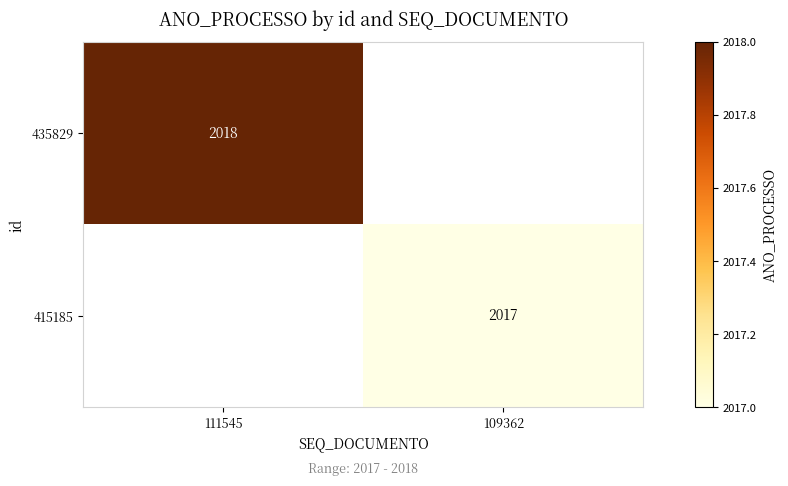

The value of 435829 at 111545 is 1094. True or false?

False